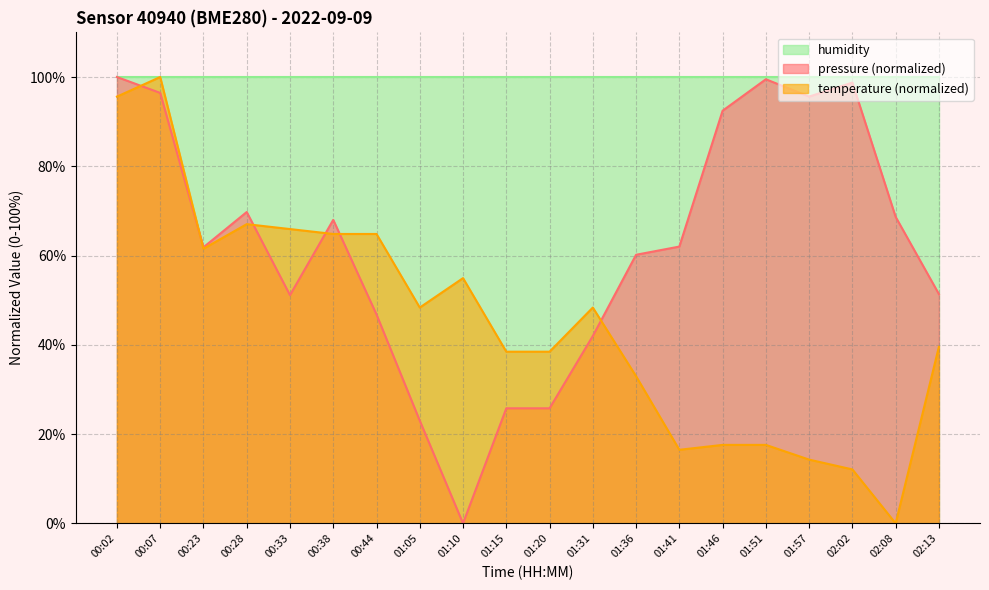

What value does the temperature series have at 01:46?

17.6